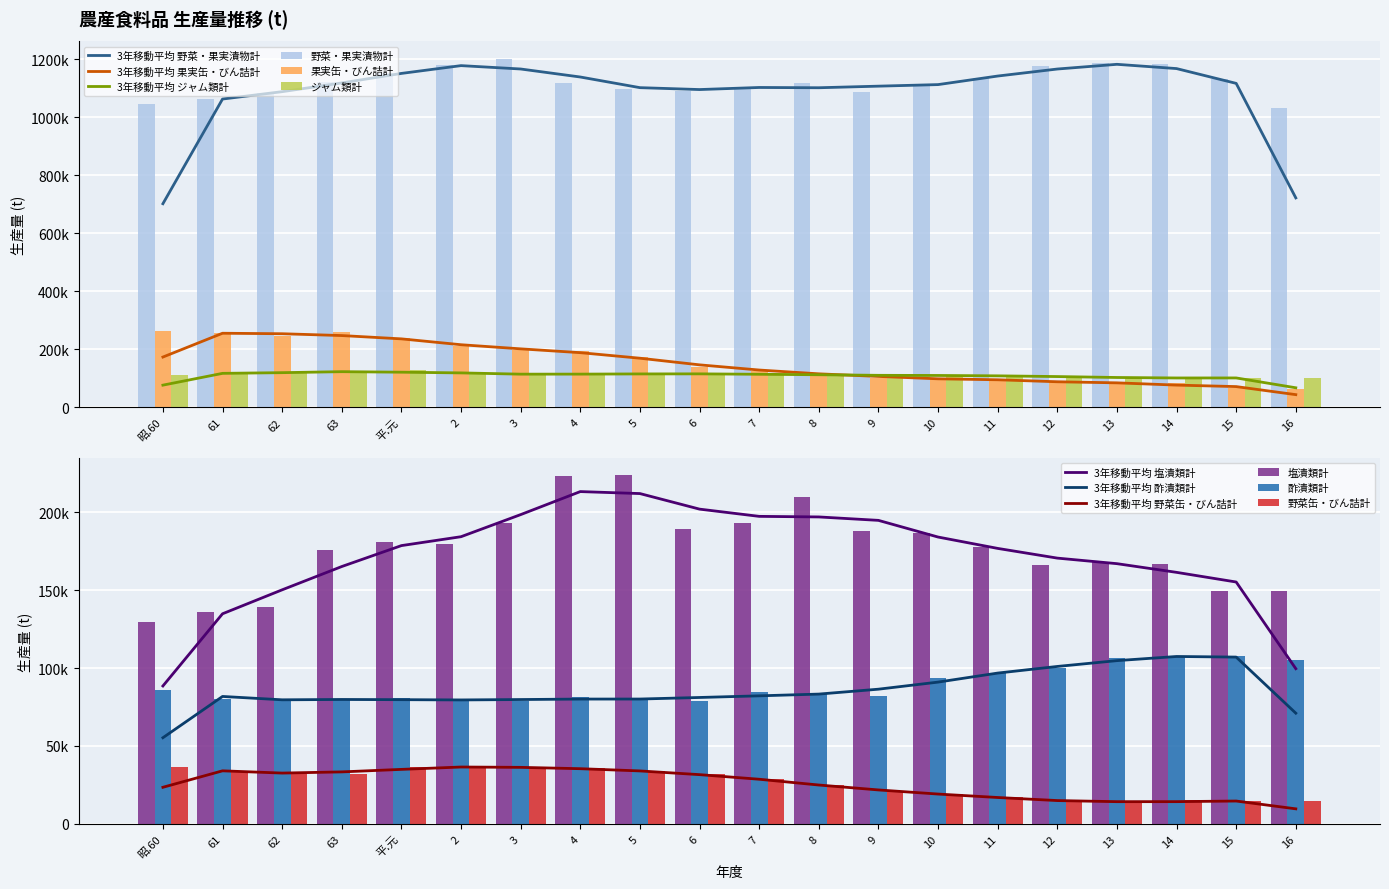

Which series has the largest range (max minus min)?

果実缶・びん詰計